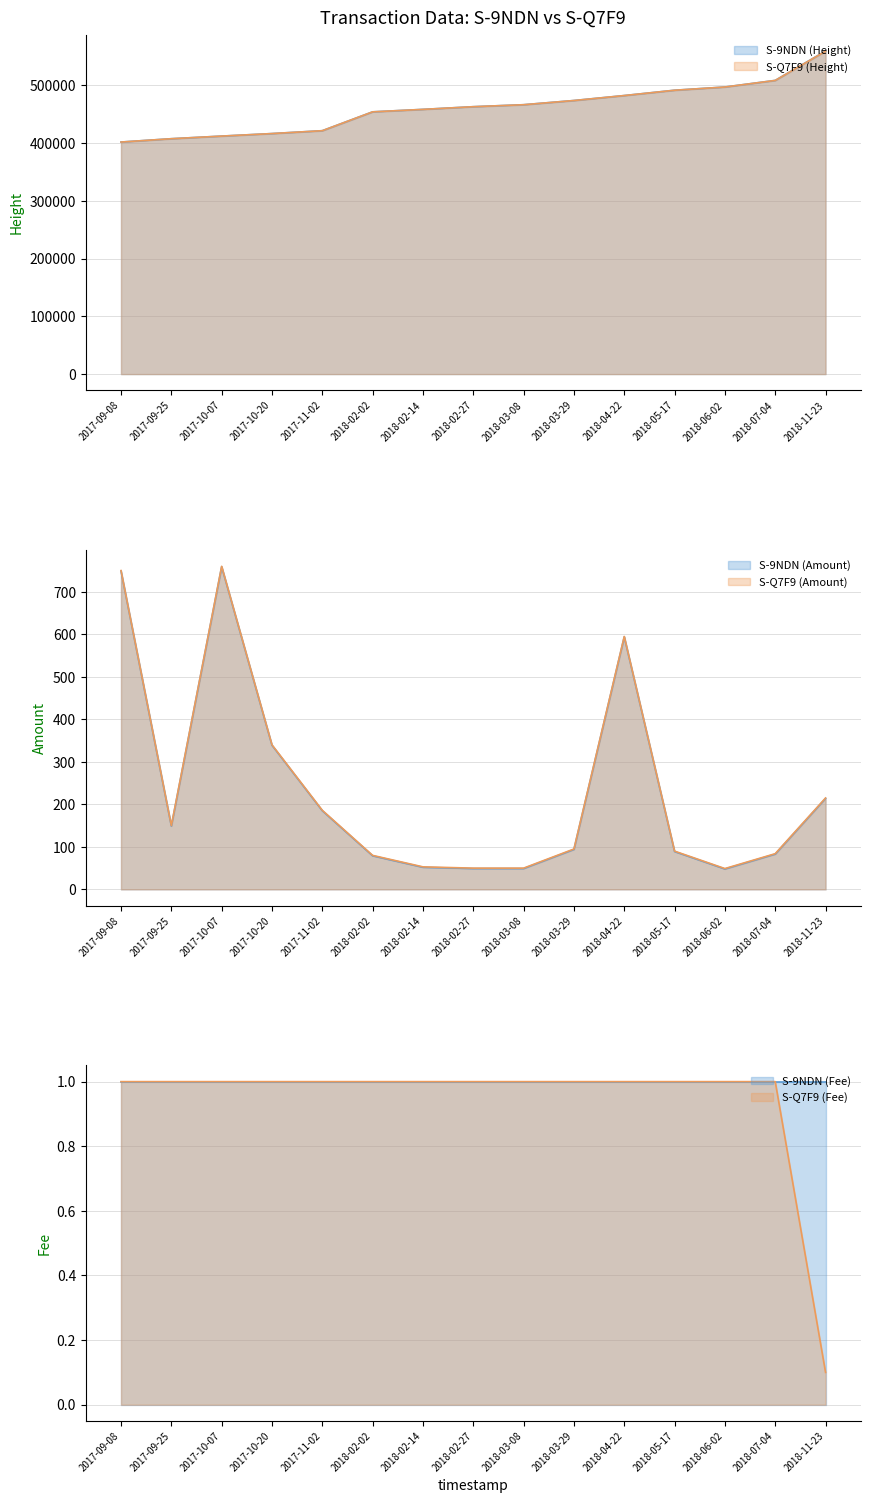

In S-9NDN (Amount), how many points are higher than both neighbors (excluding endpoints)?

2